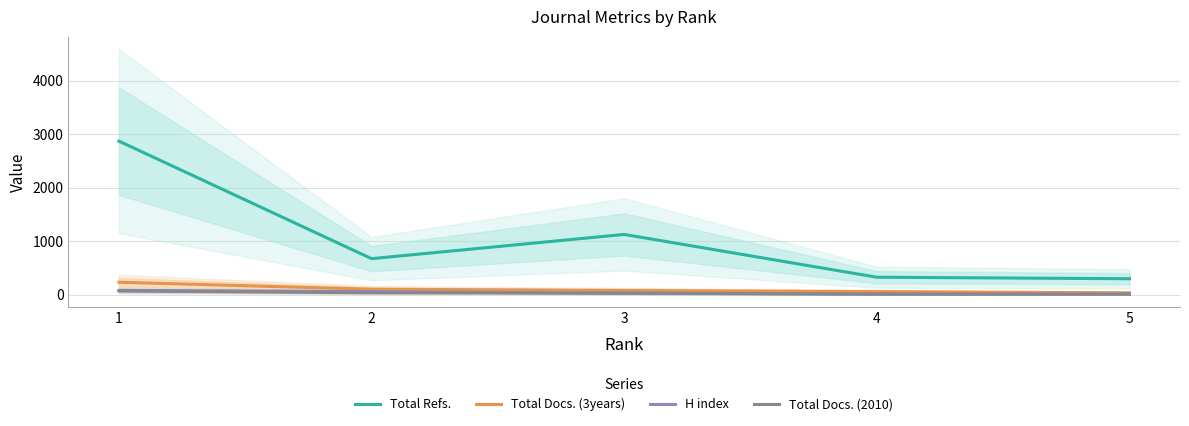

Rank the series by their maximum value, from lowest to highest.

Total Docs. (2010), H index, Total Docs. (3years), Total Refs.